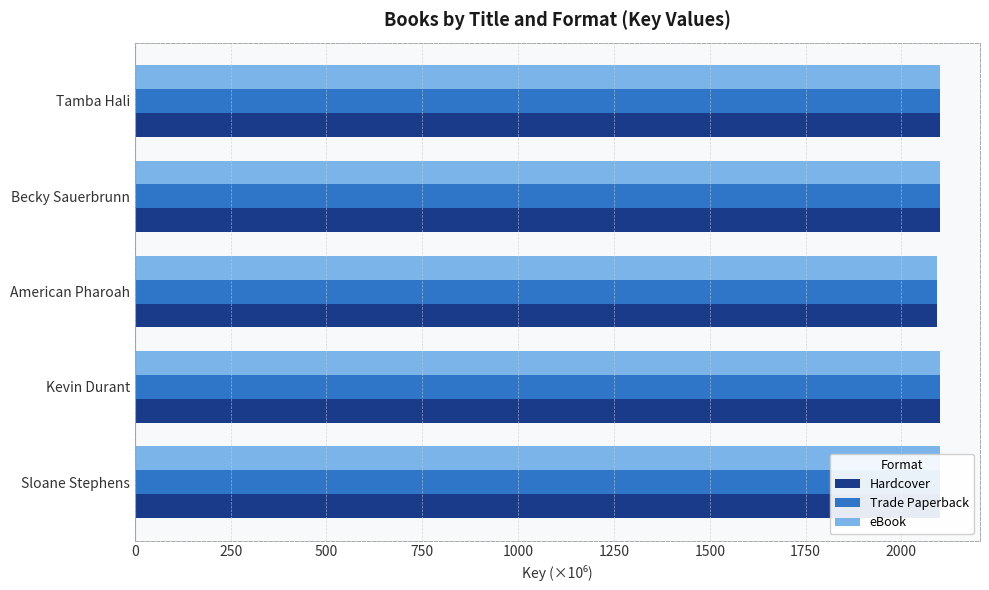

What is the value of the Trade Paperback bar at the 2nd from the left?

2100.1